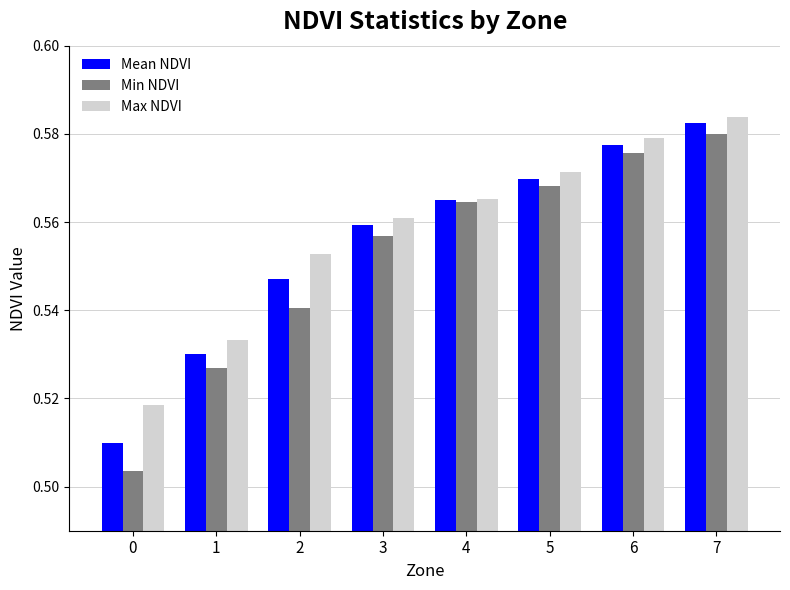

At which label does Min NDVI reach its peak?

7